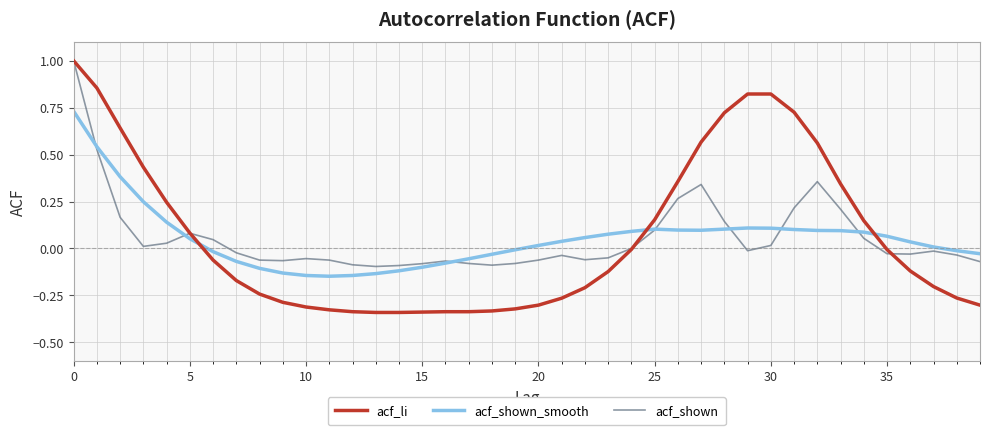

Which series has the largest range (max minus min)?

acf_li